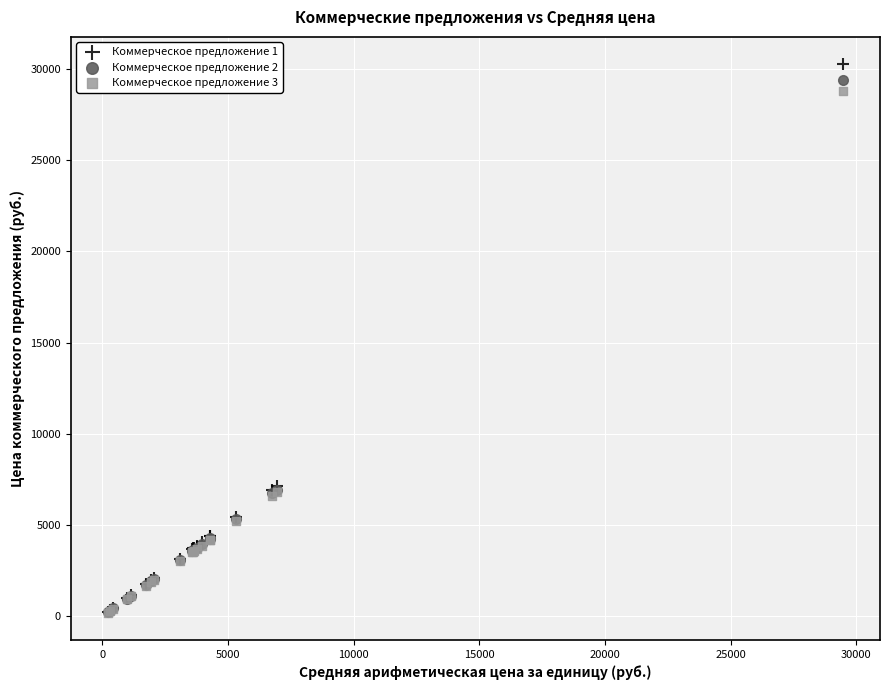

What are all the series names shown in the legend?

Коммерческое предложение 1, Коммерческое предложение 2, Коммерческое предложение 3